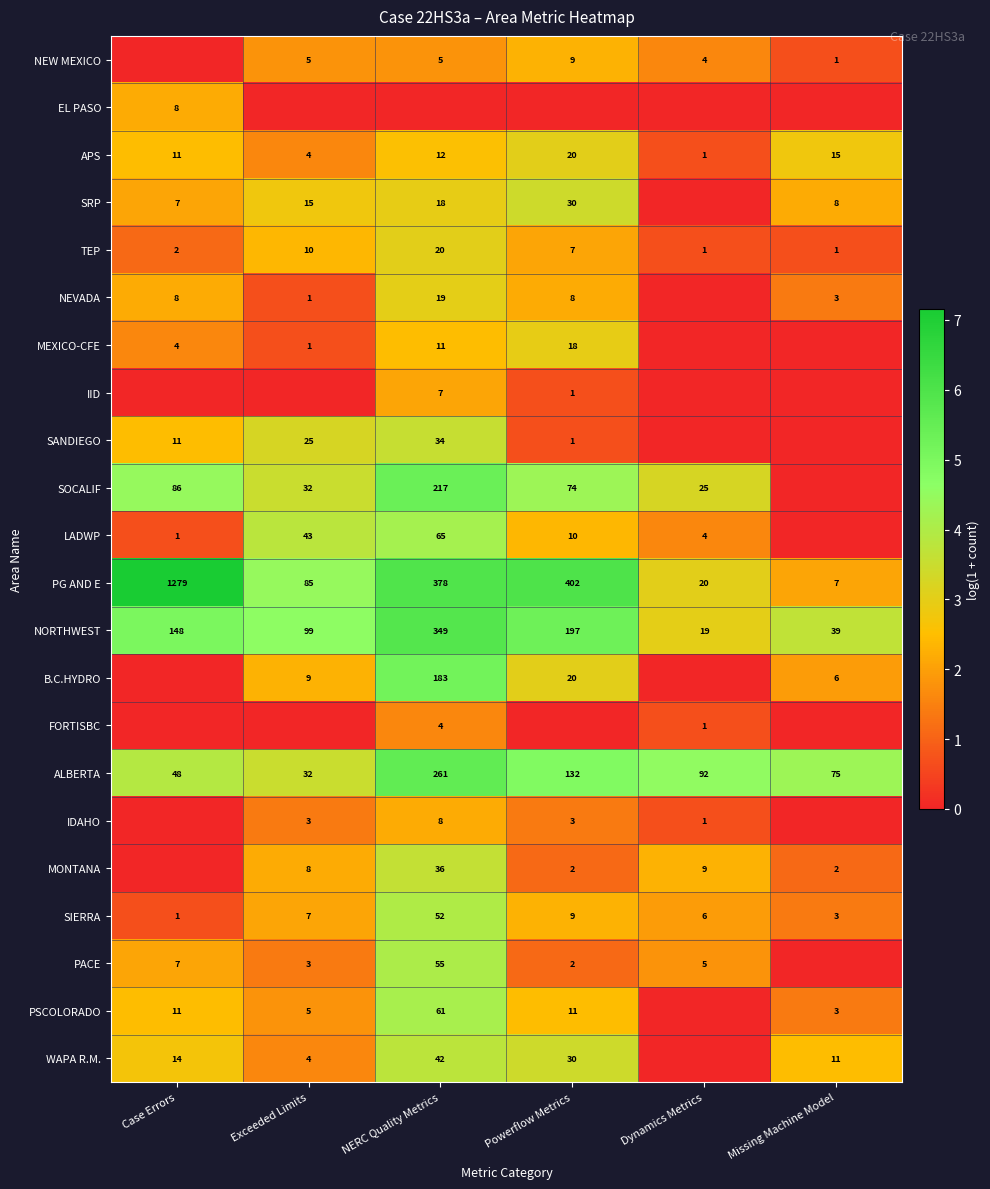

At which category is the sum across all series the highest?

NERC Quality Metrics